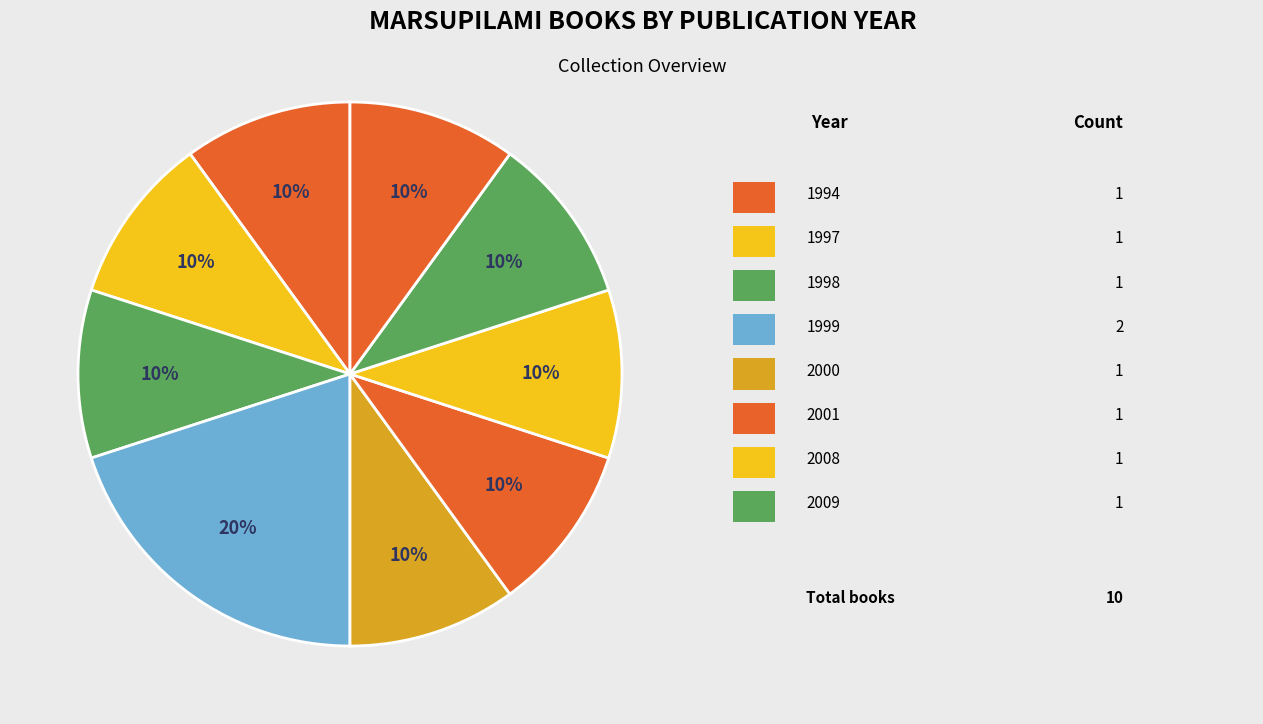

How many segments does this pie chart have?

9